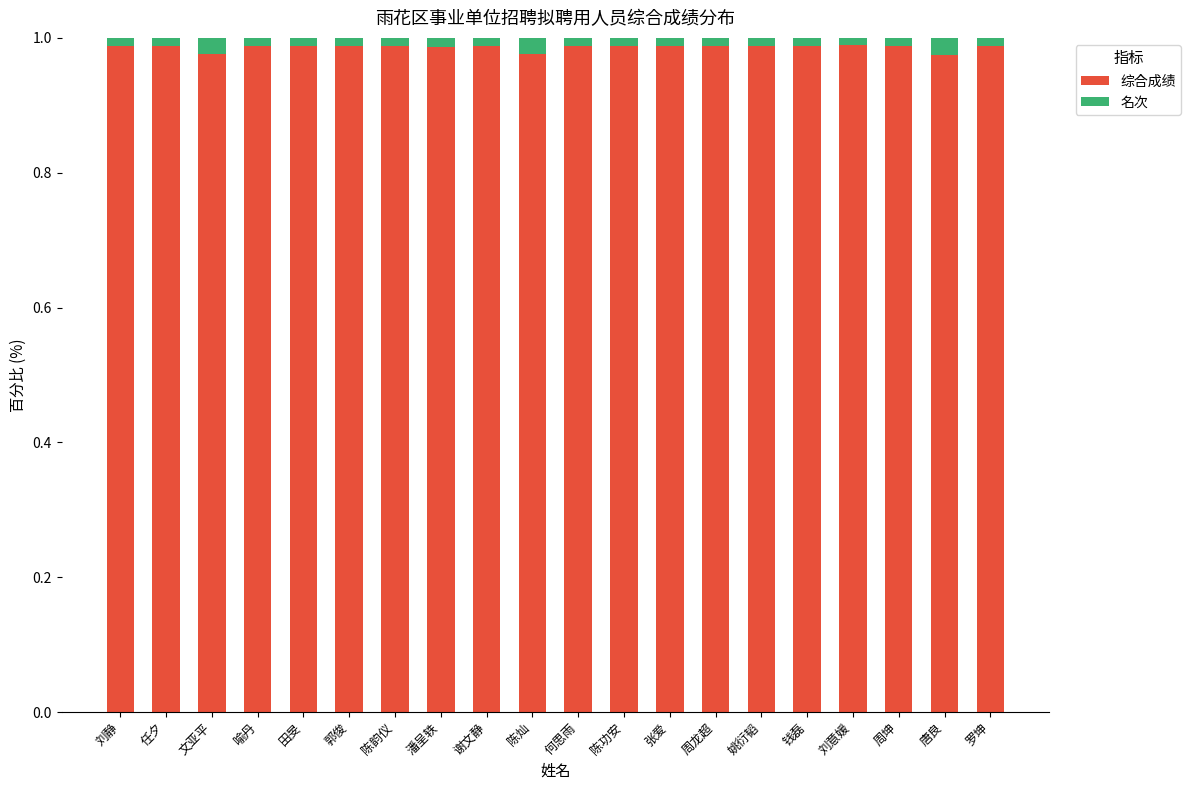

Is it true that 综合成绩 equals 0.6 at 钱磊?

False